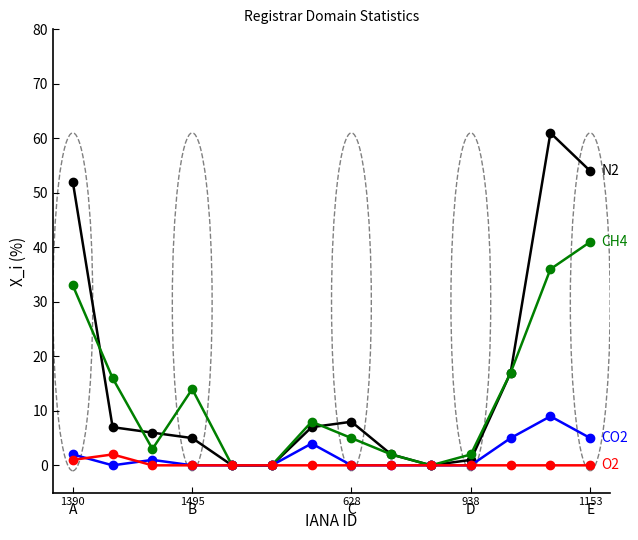

What is the greatest value displayed?

61